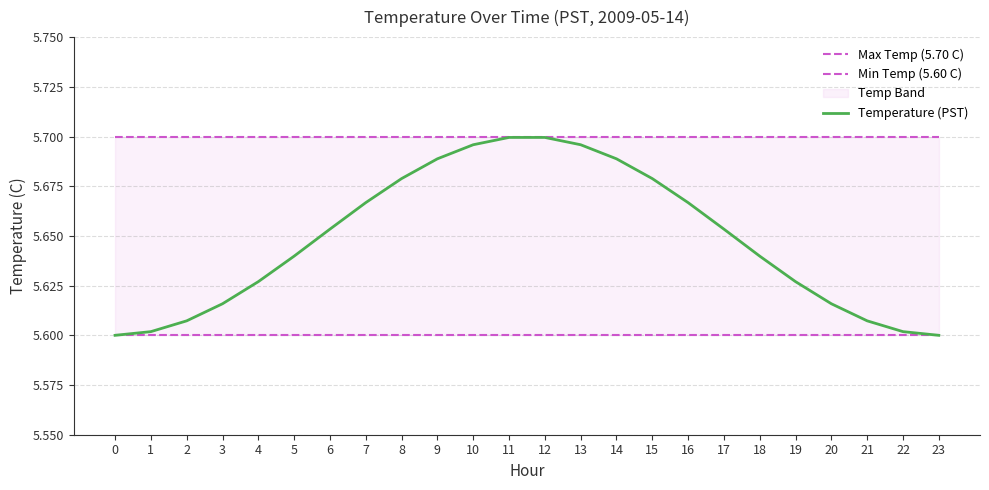

Rank the series by their average value, from lowest to highest.

Min Temp (5.60 C), Temperature (PST), Max Temp (5.70 C)